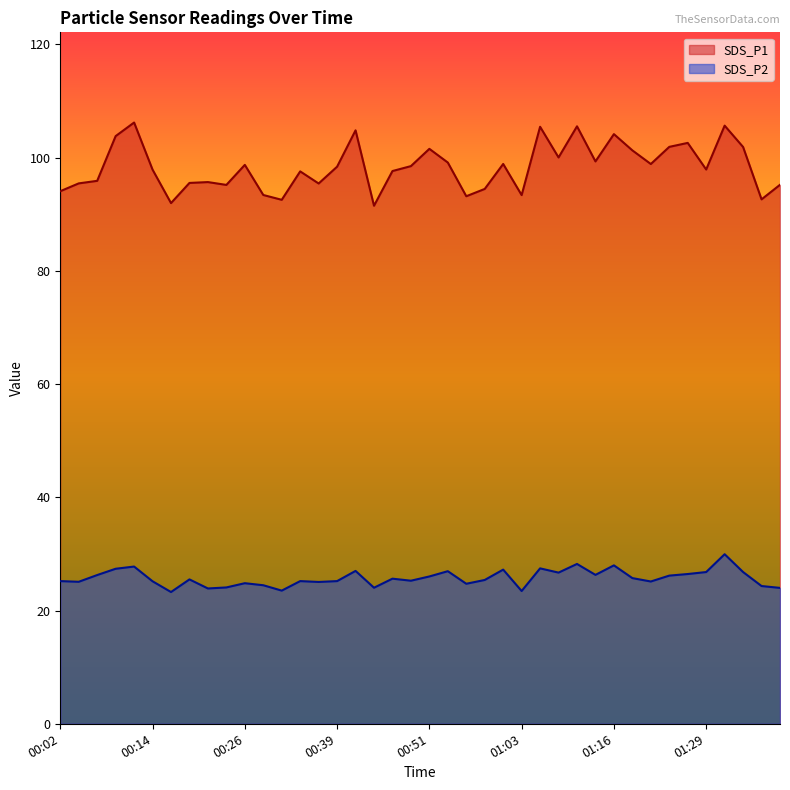

At how many categories does at least one series exceed 94?

33